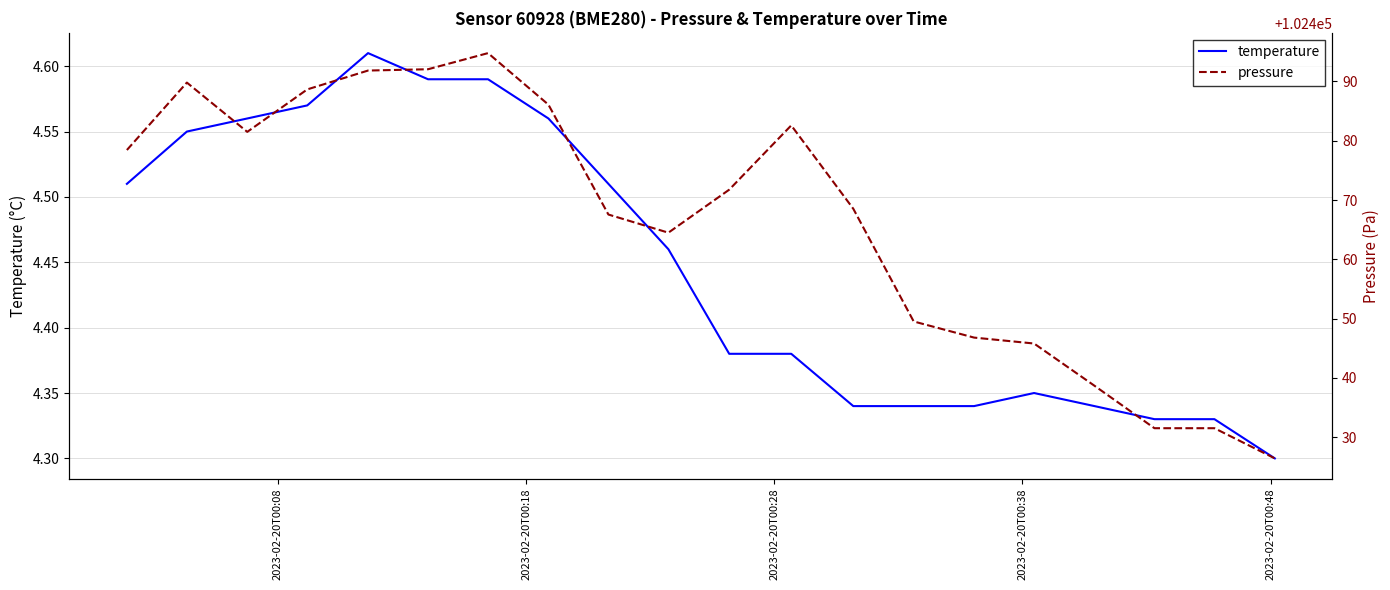

What is the sum of all temperature values?

88.9